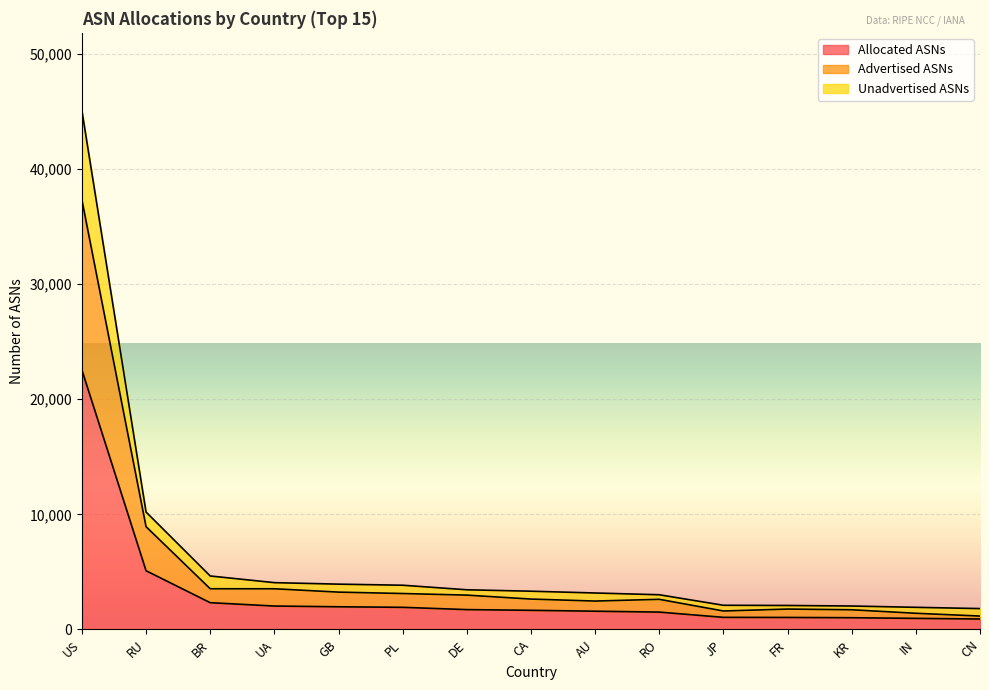

At which category is the sum across all series the highest?

US